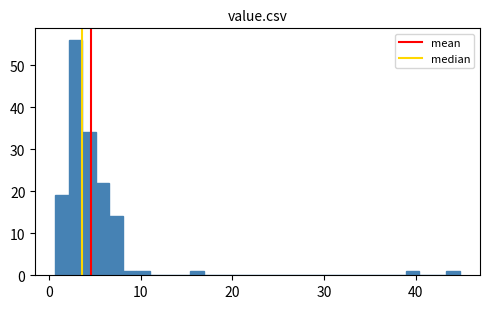

Read against the x-axis, roughly where is the centre of the tallest bar?

3